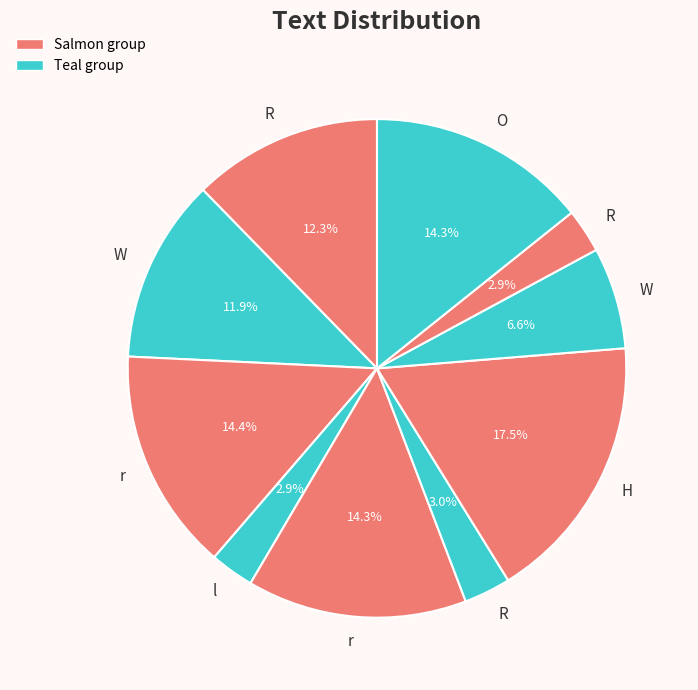

Rank the categories by value from highest to lowest.

H, r, r, O, R, W, W, R, l, R